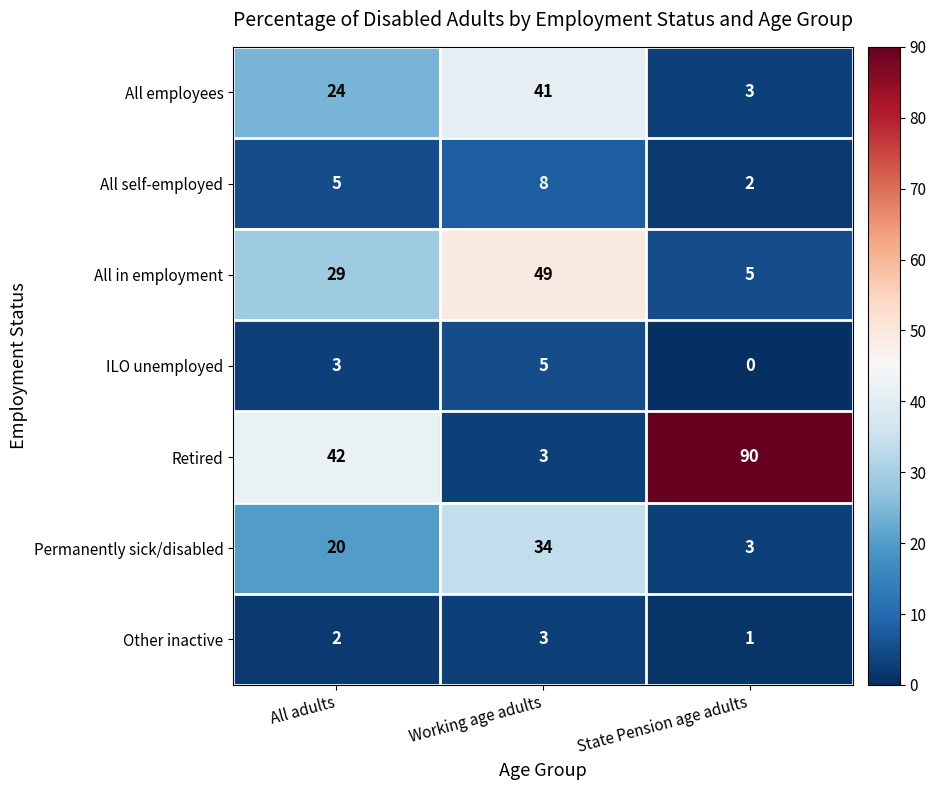

Which series has the widest spread of values?

Retired